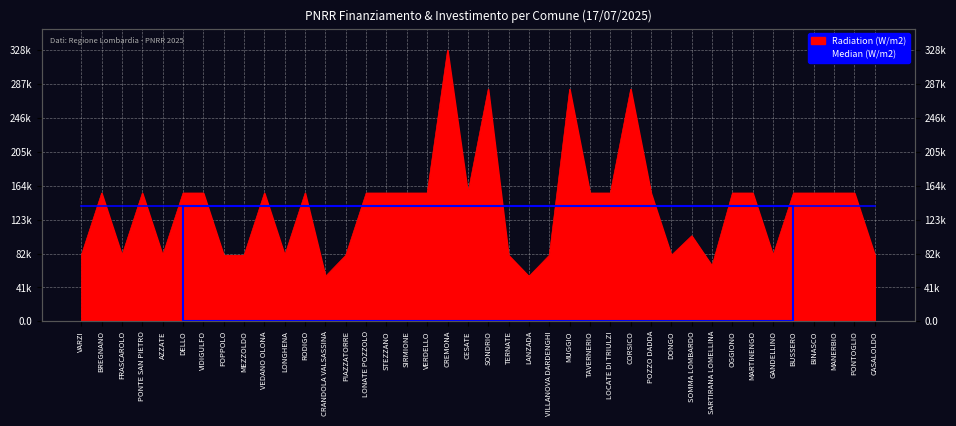

What is the greatest value displayed?

328160